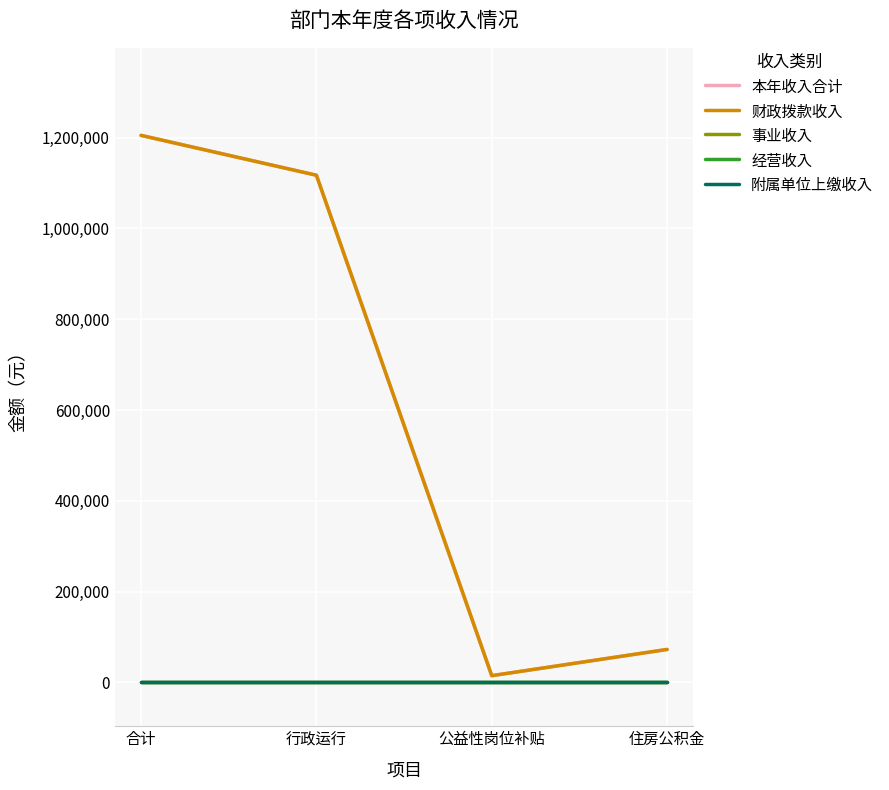

Which series has the largest total across all categories?

本年收入合计